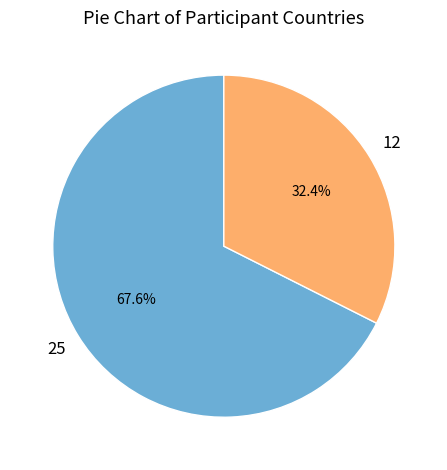

How many slices are in this pie chart?

2